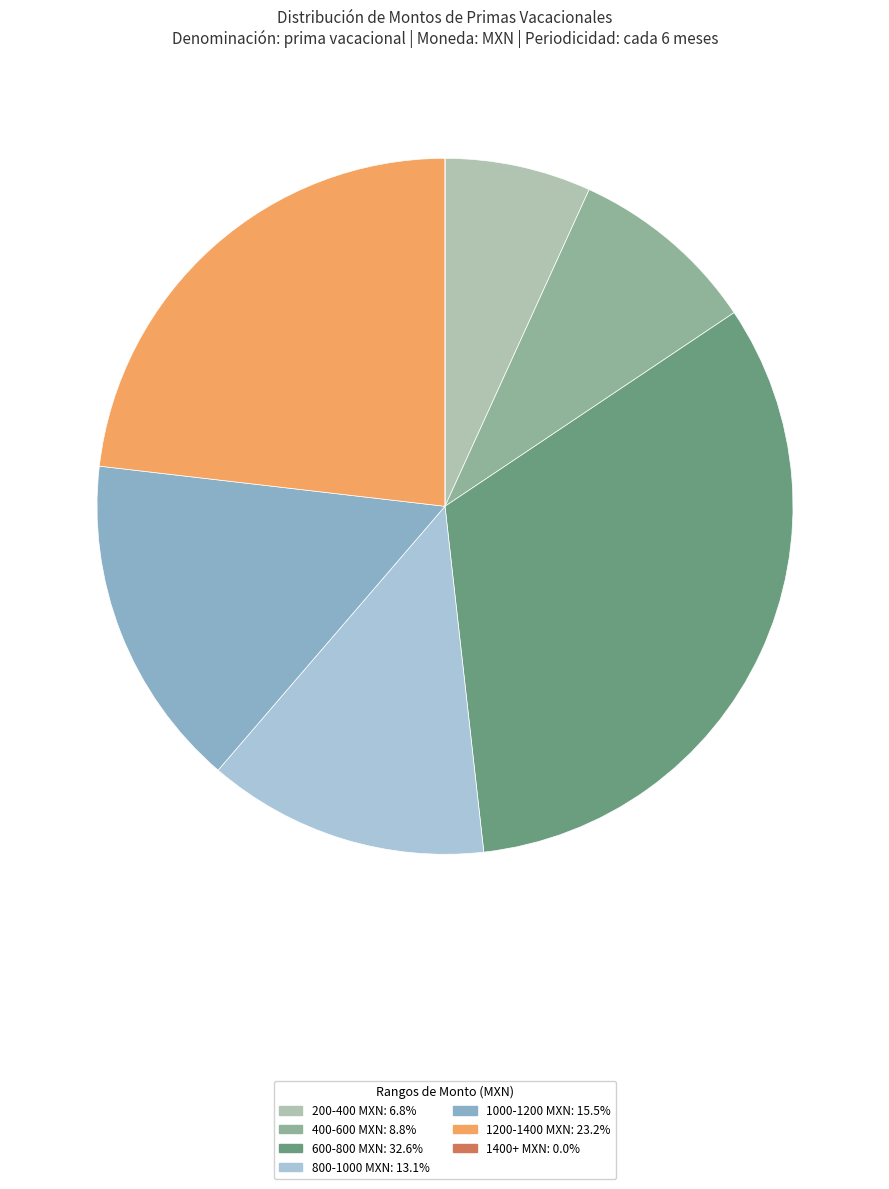

Is there any slice that represents more than half of the pie?

No